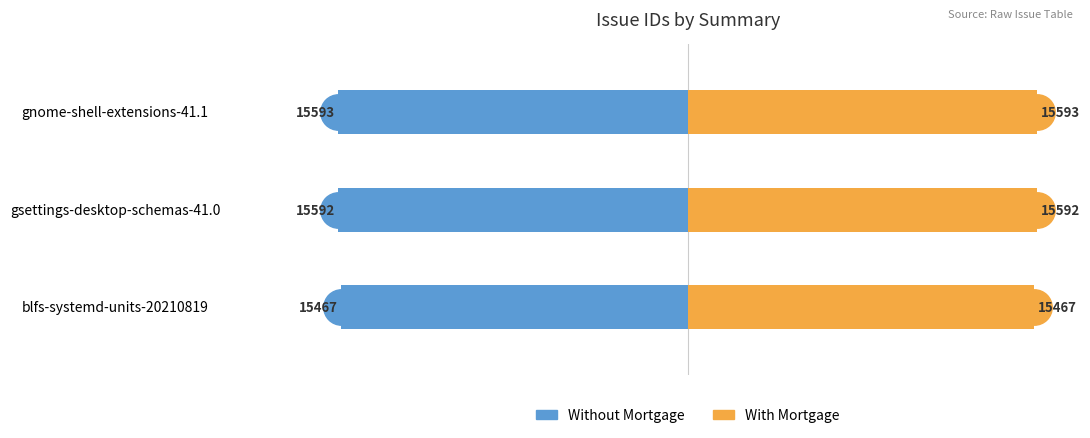

At how many categories does at least one series exceed 14?

3